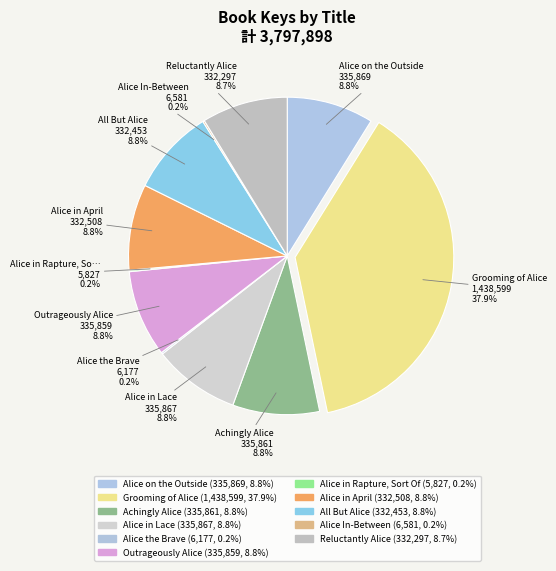

To the nearest percent, what percentage of the pie is Reluctantly Alice?

9%